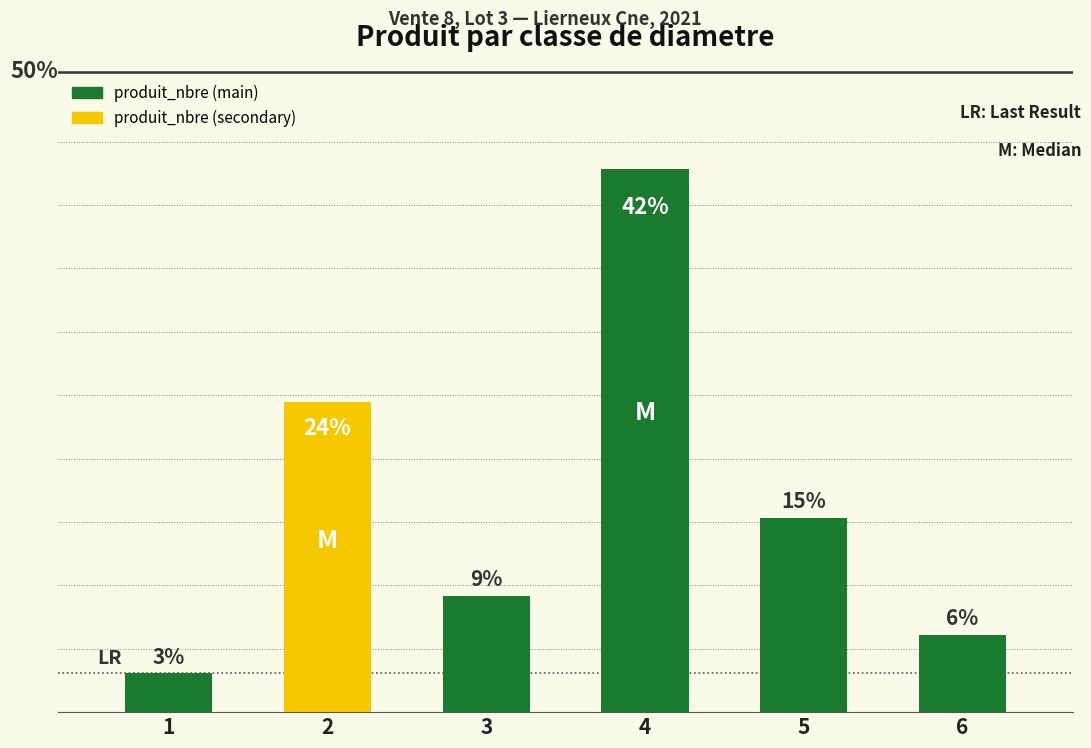

Reading right to left, extract all data points from this chart.

6=2	5=5	4=14	3=3	2=8	1=1